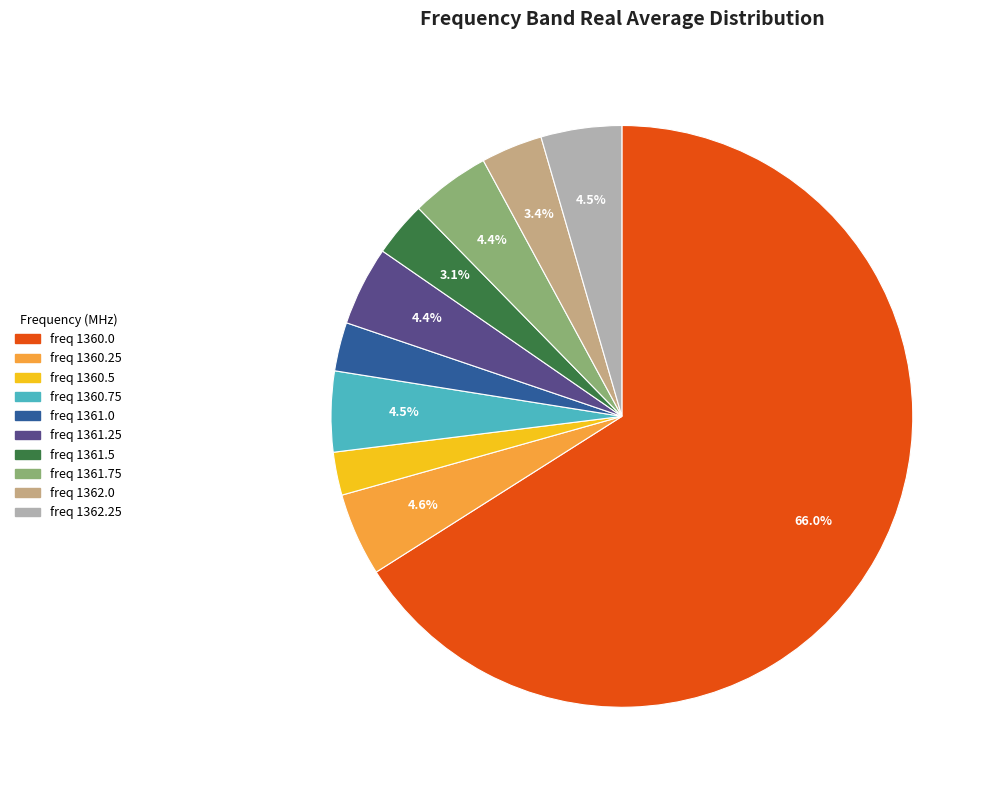

How many segments does this pie chart have?

10